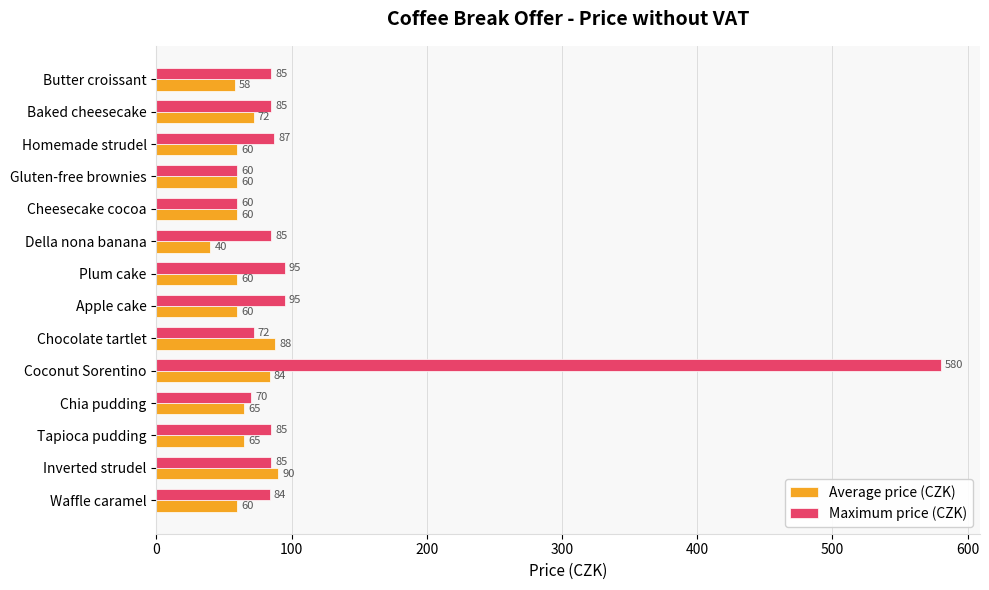

Which series has the largest total across all categories?

Maximum price (CZK)